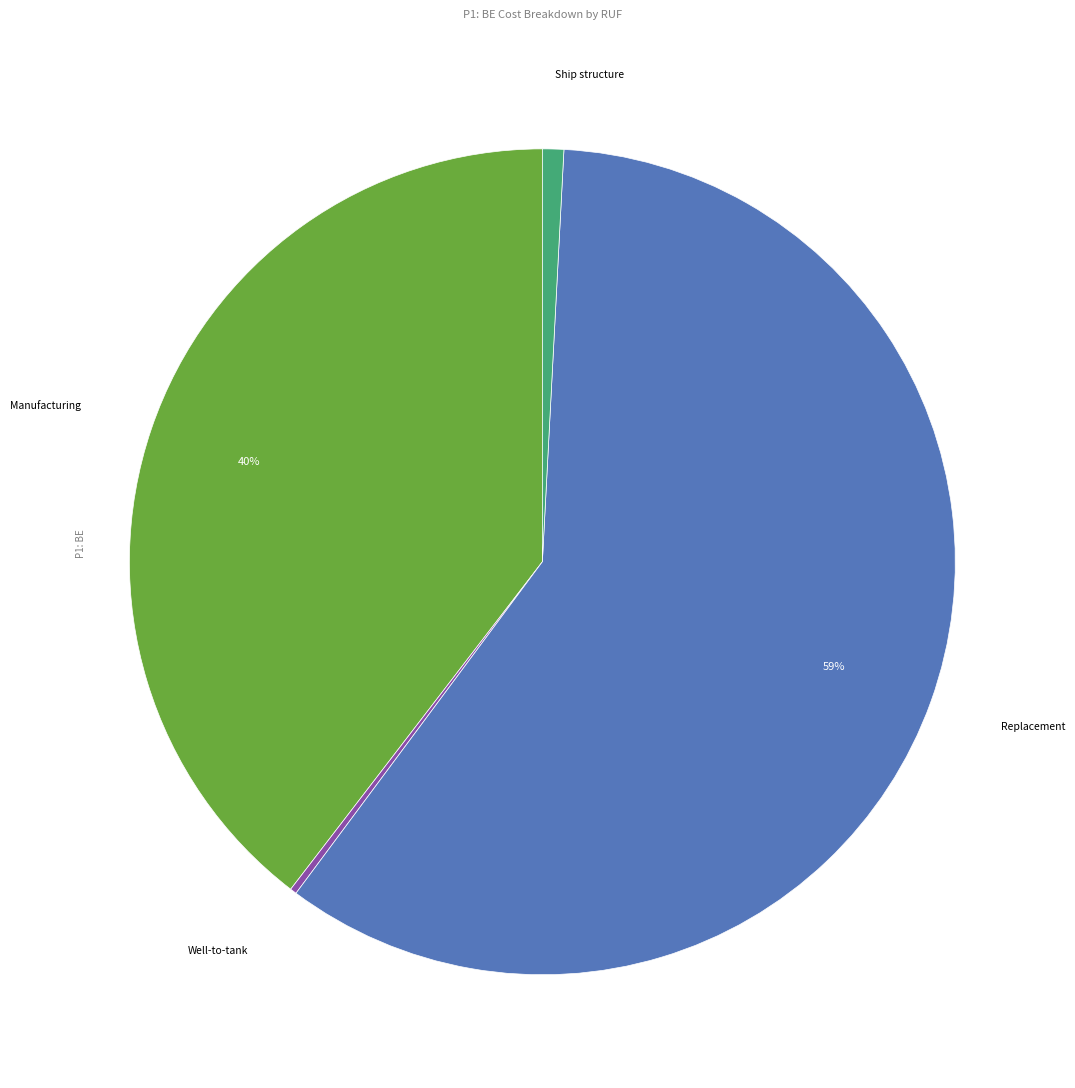

Combined, do Replacement and Ship structure account for over 50%?

Yes